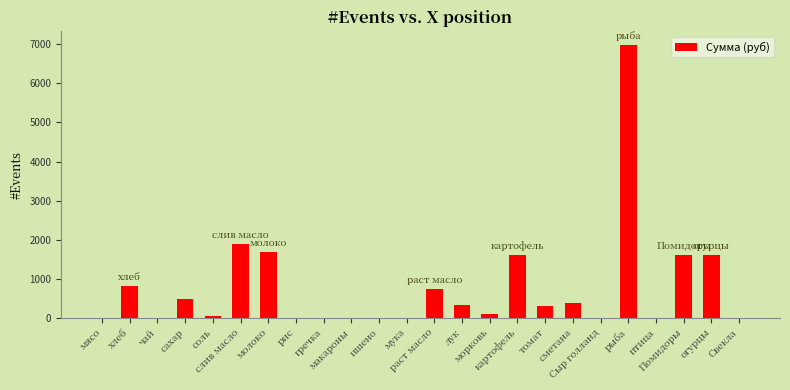

Which has a higher value, мясо or лук?

лук